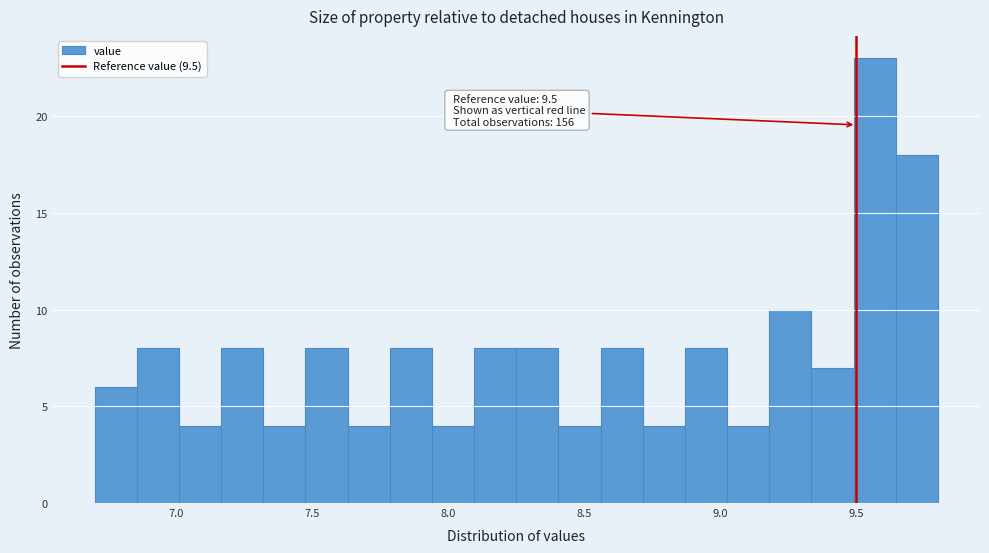

Around what value on the x-axis is the tallest bar? Give the approximate position of its centre, as read against the axis.

9.55